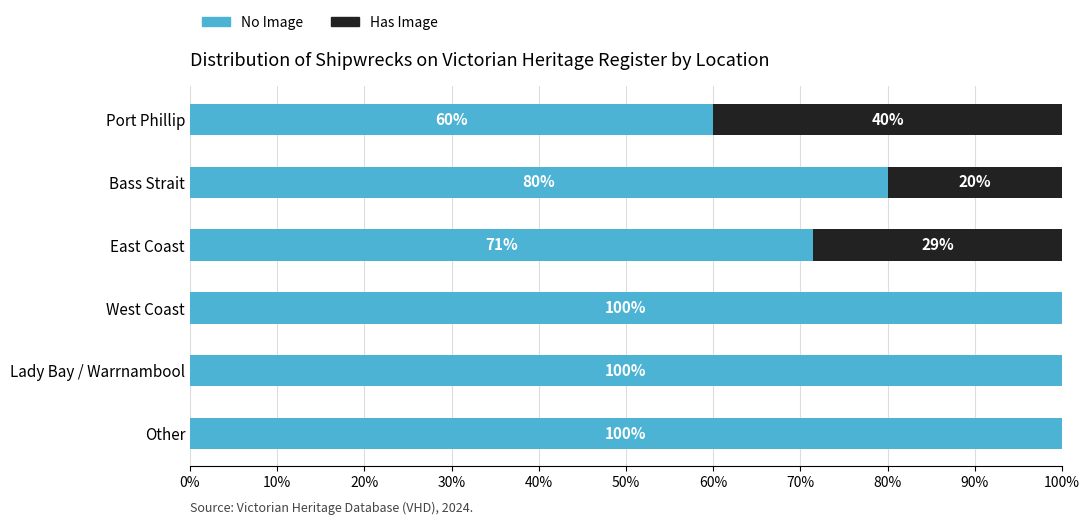

What is the sum of the No Image values at Port Phillip and Other?

160.0